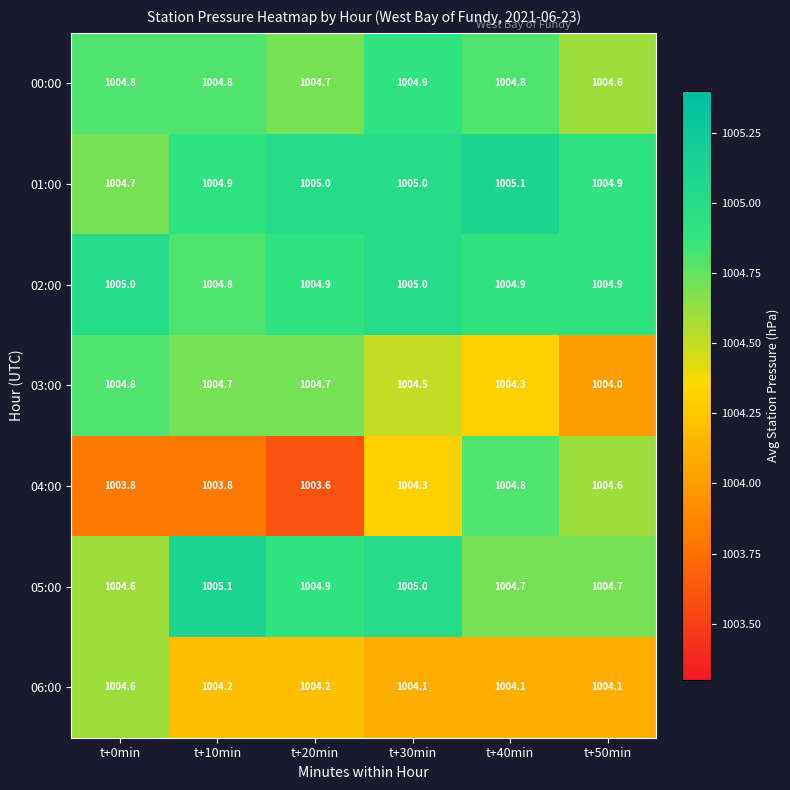

Between t+0min and t+40min, which series saw the biggest shift?

04:00